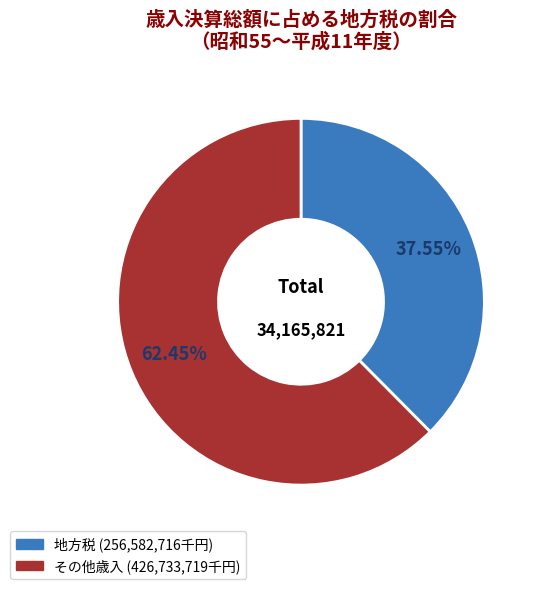

Is there a majority slice in this chart?

Yes